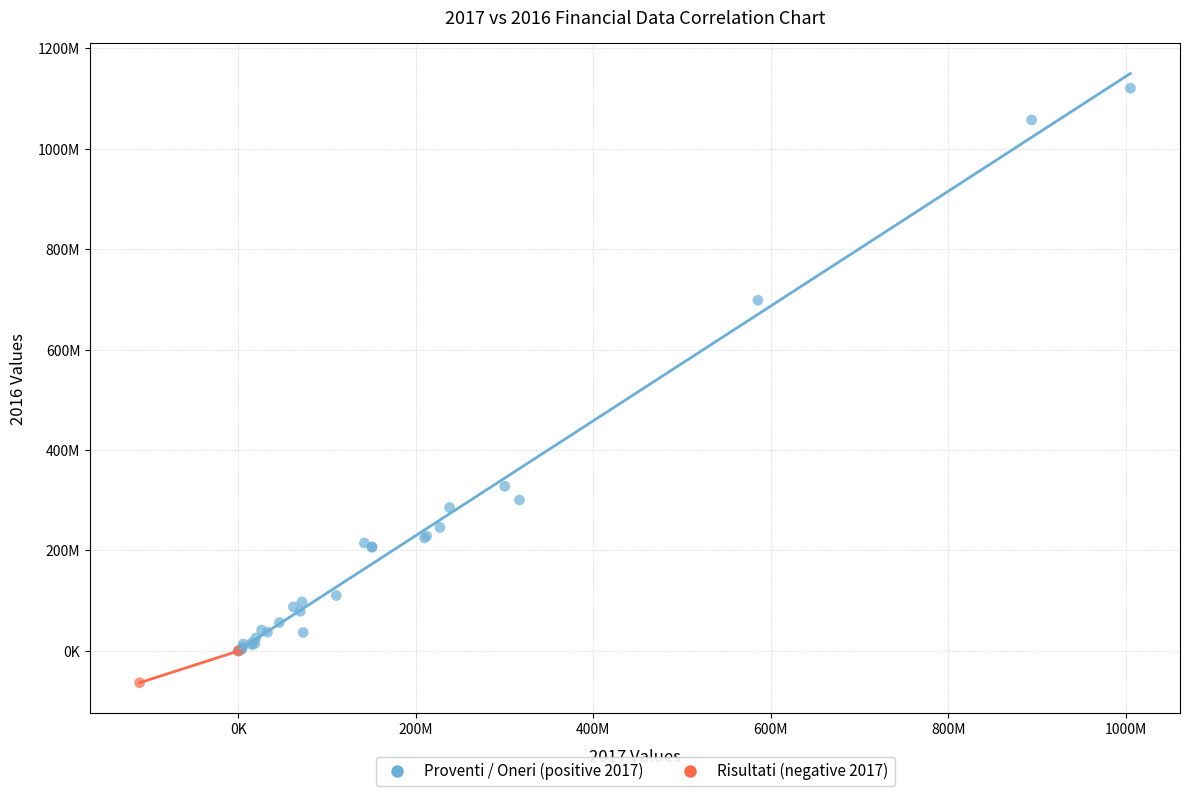

What are all the series names shown in the legend?

Proventi / Oneri (positive 2017), Risultati (negative 2017)